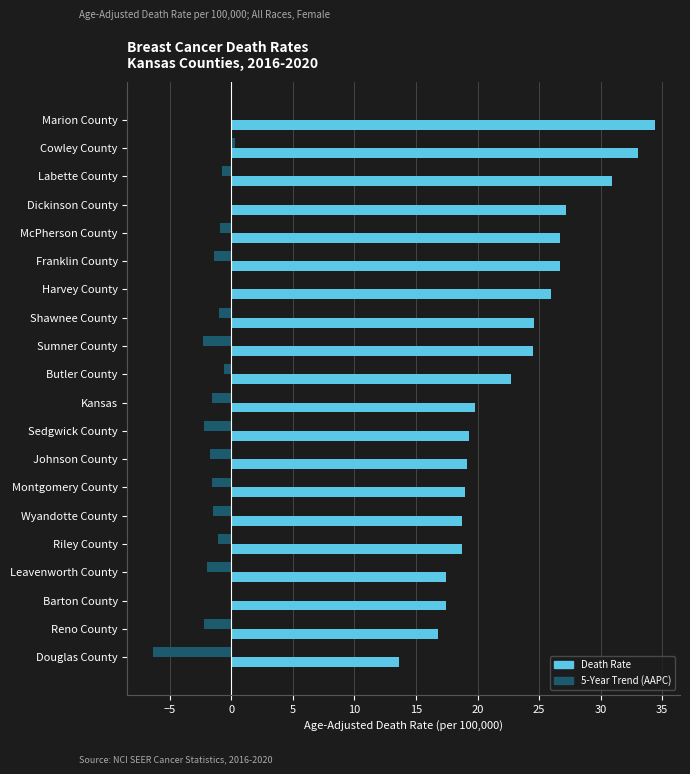

What is the greatest value displayed?

34.4